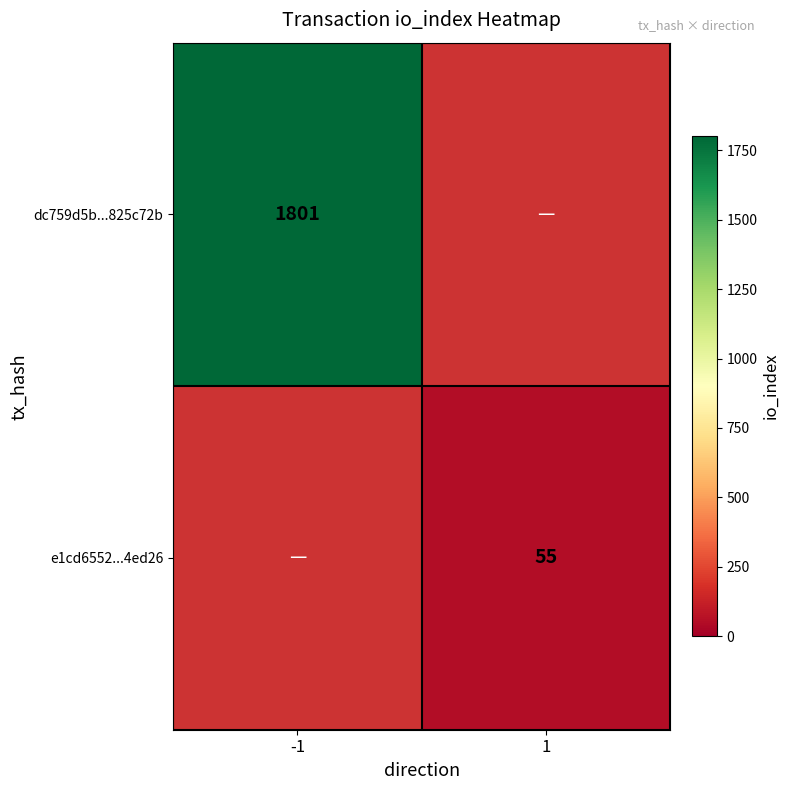

Which has a higher value, 1 or -1?

-1